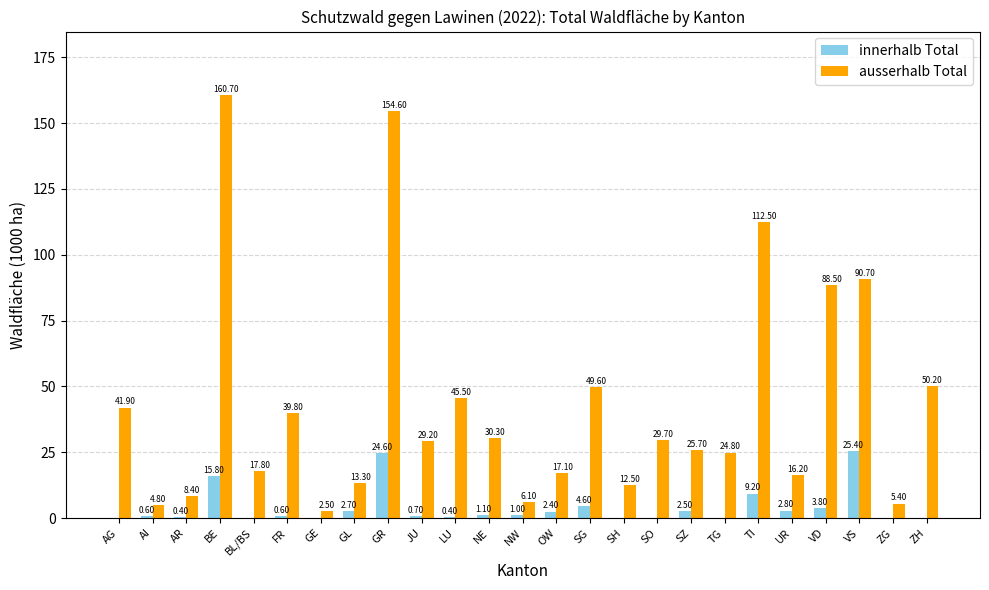

What are all the series names shown in the legend?

innerhalb Total, ausserhalb Total